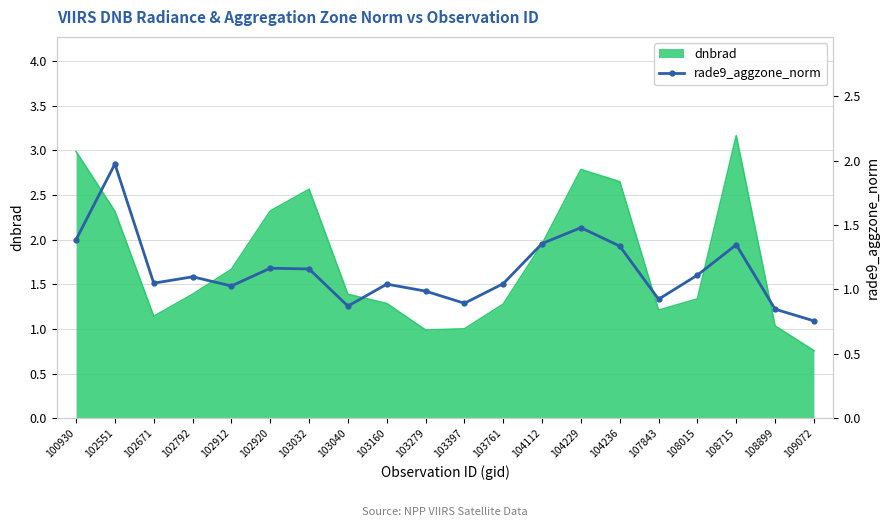

What is the difference between the maximum and second lowest values?

1.1